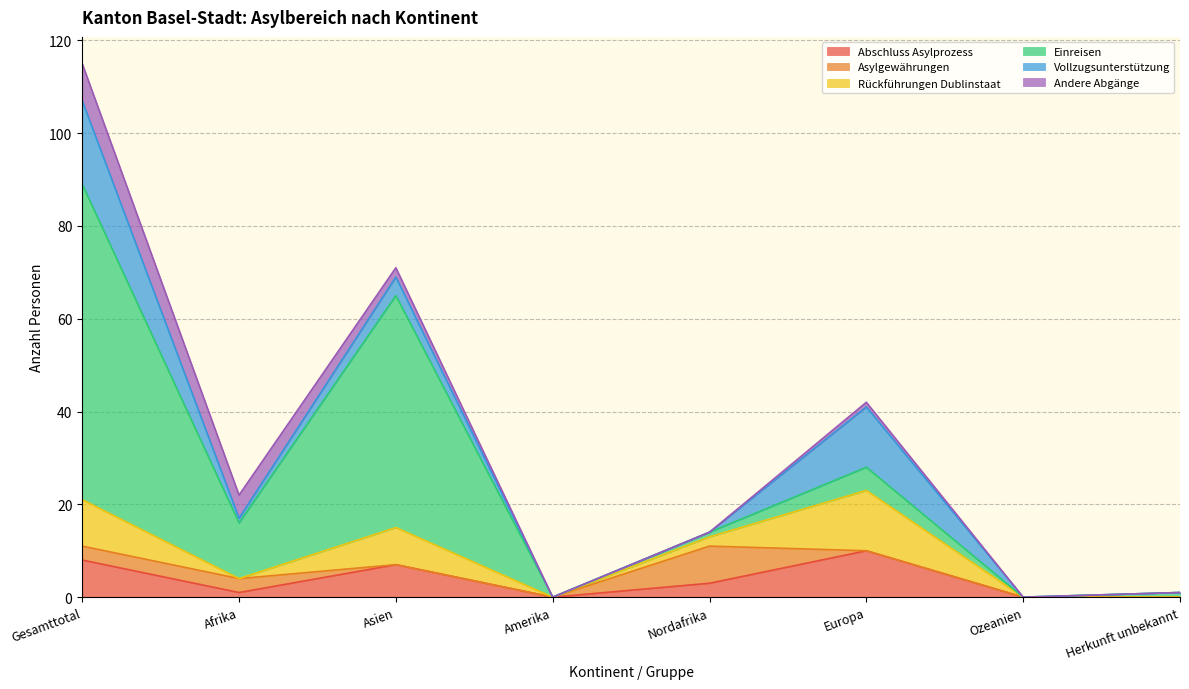

Between Amerika and Afrika, which is larger?

Afrika